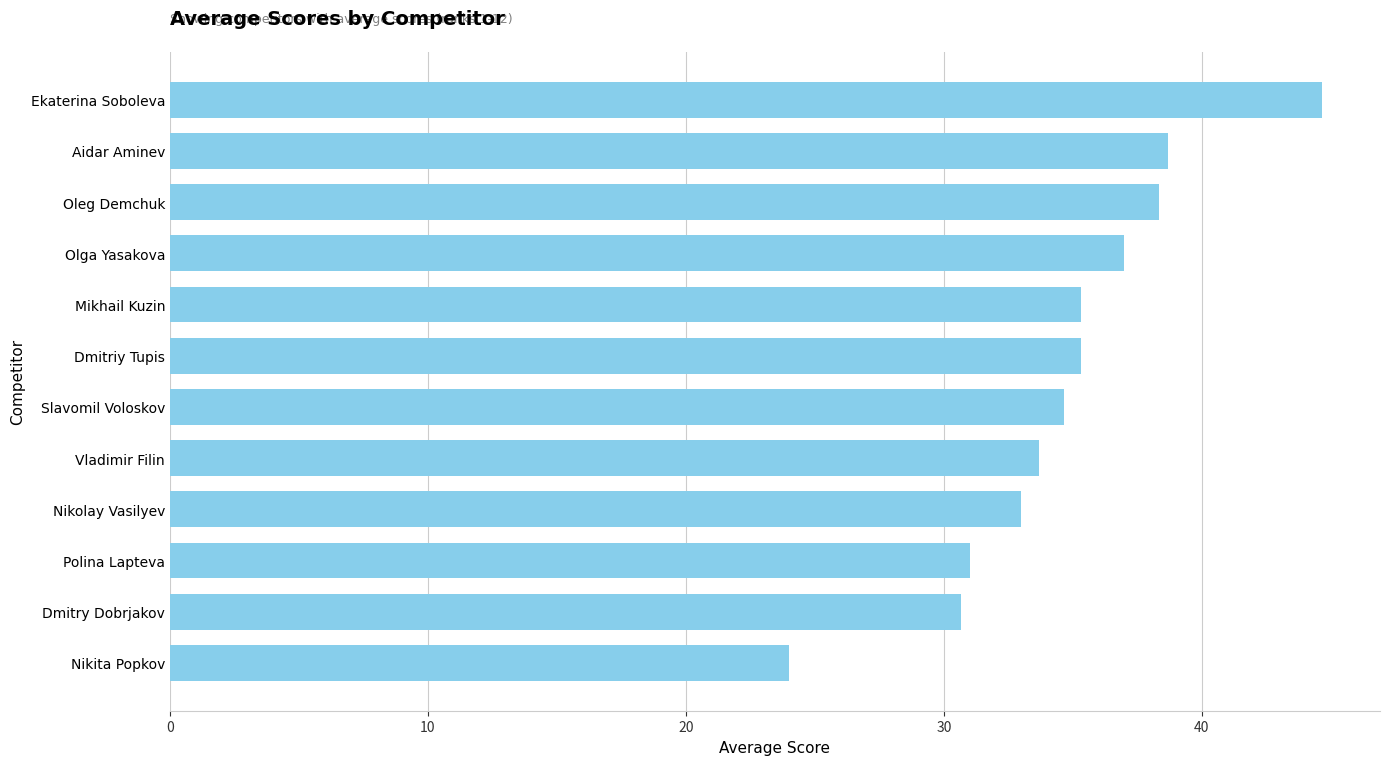

What is the minimum value shown in the chart?

24.0